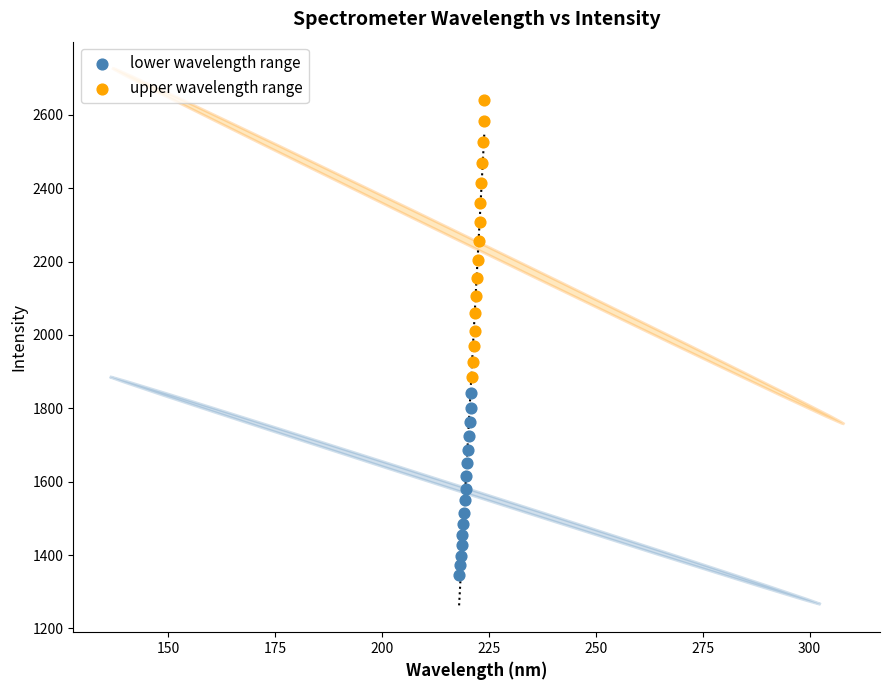

Which series contains the highest Y value?

upper wavelength range